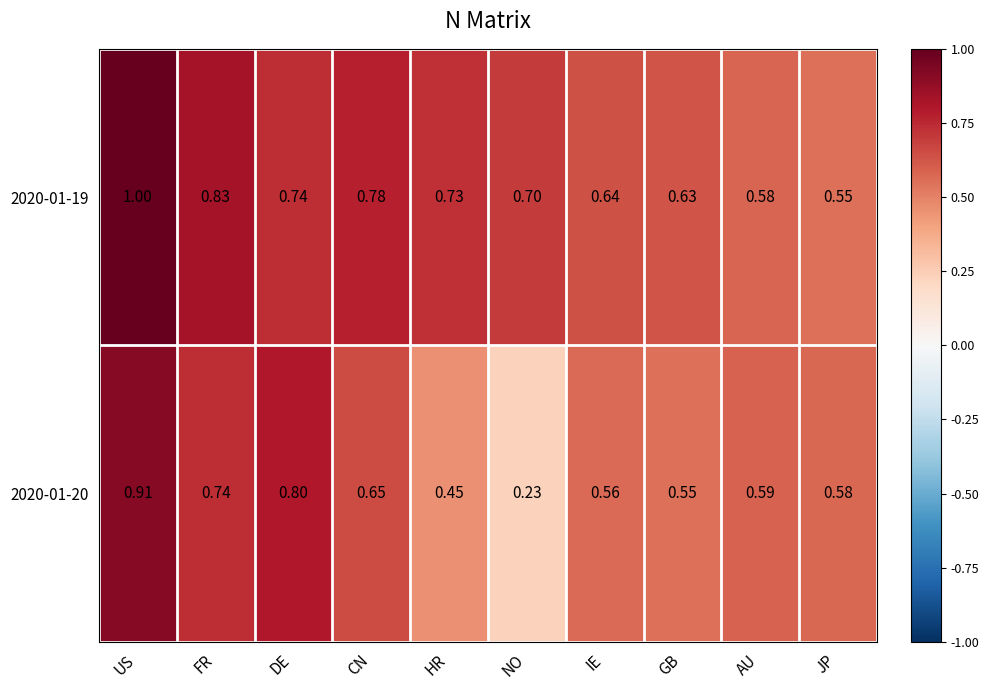

Where is 2020-01-19 nearest to the value 0?

JP